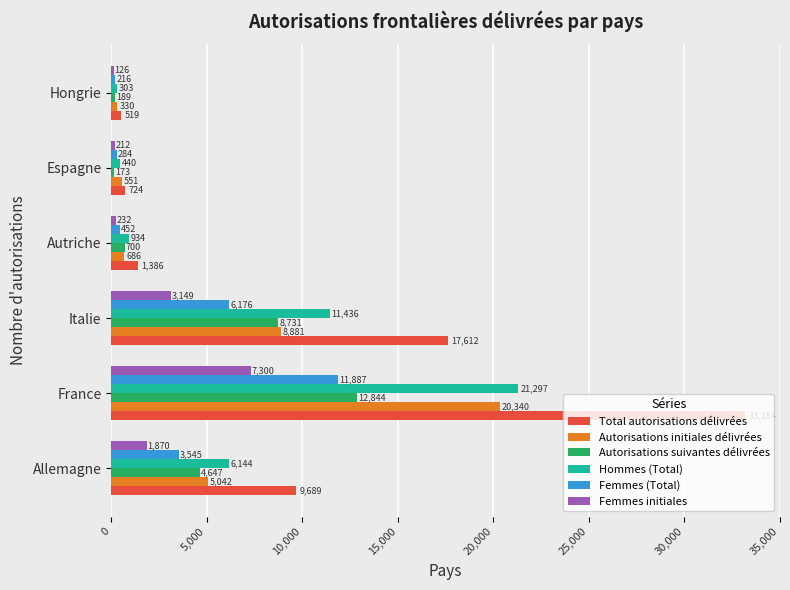

Read the Autorisations initiales délivrées value at Autriche, to the nearest 100.

700